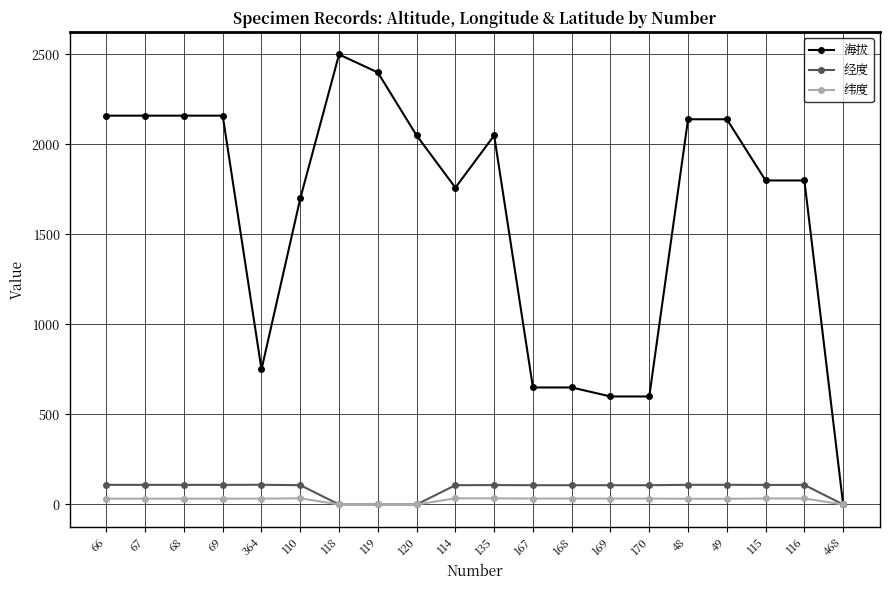

What is the total value across all series at 110?

1841.5